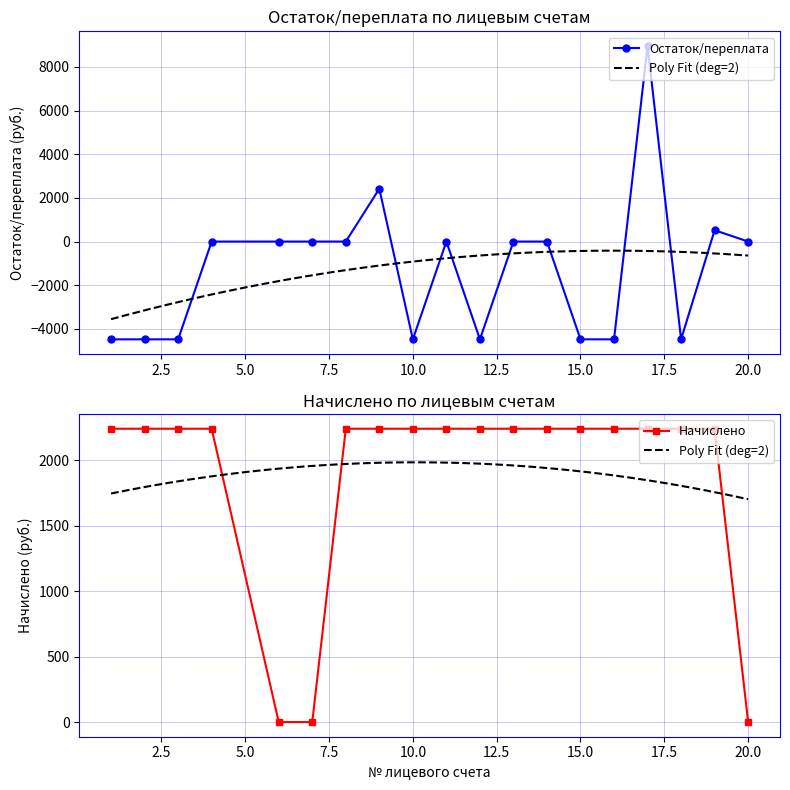

True or false: Начислено and Остаток/переплата cross at least once.

True